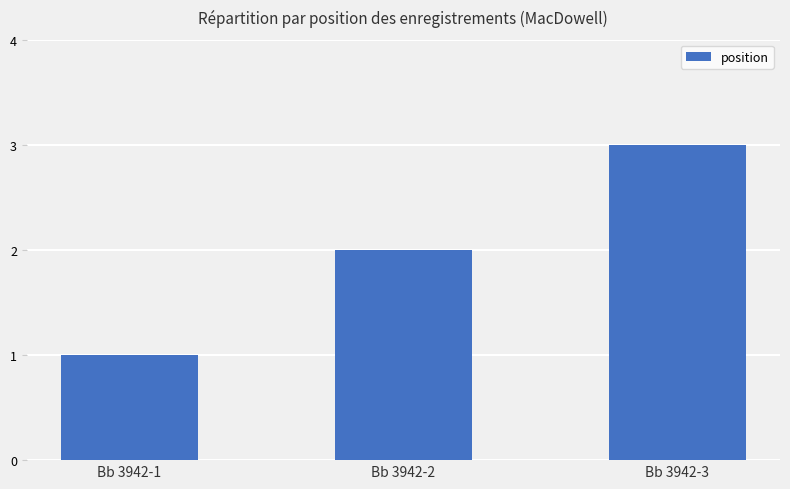

List the labels in order of value, smallest first.

Bb 3942-1, Bb 3942-2, Bb 3942-3